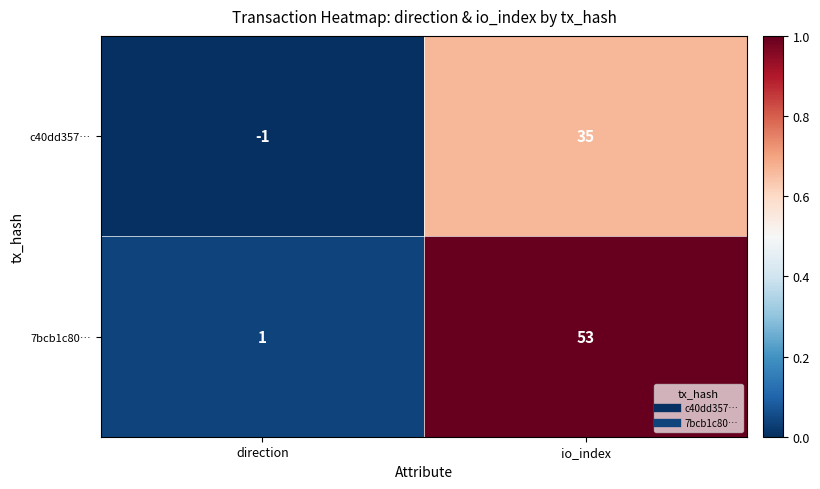

At which category is the sum across all series the highest?

io_index